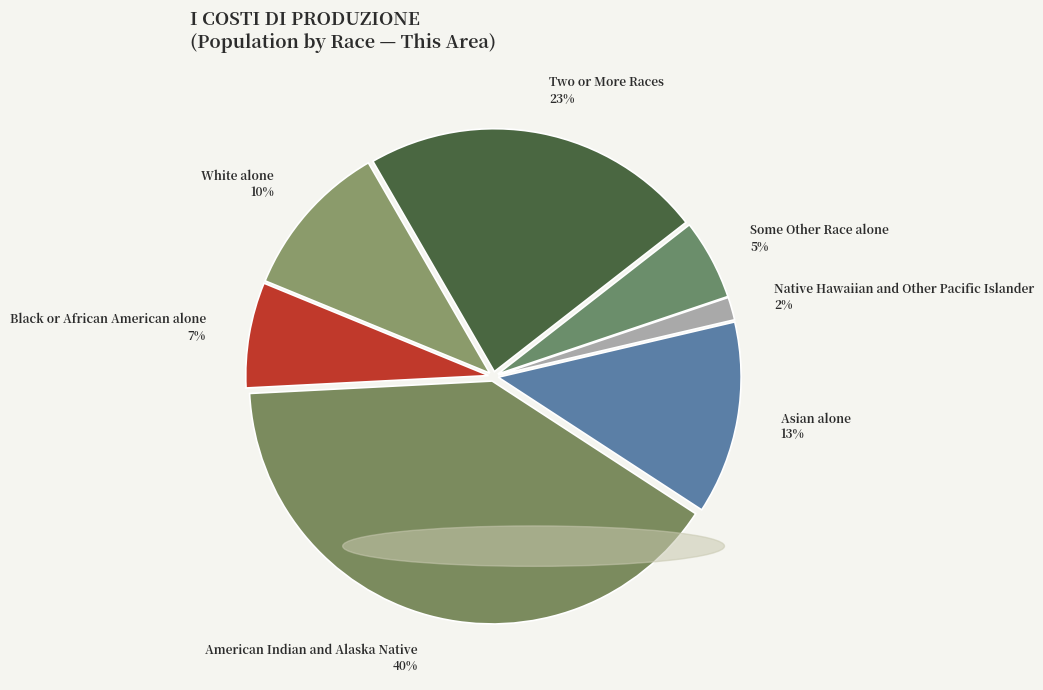

Which has a higher value, Black or African American alone or Native Hawaiian and Other Pacific Islander?

Black or African American alone